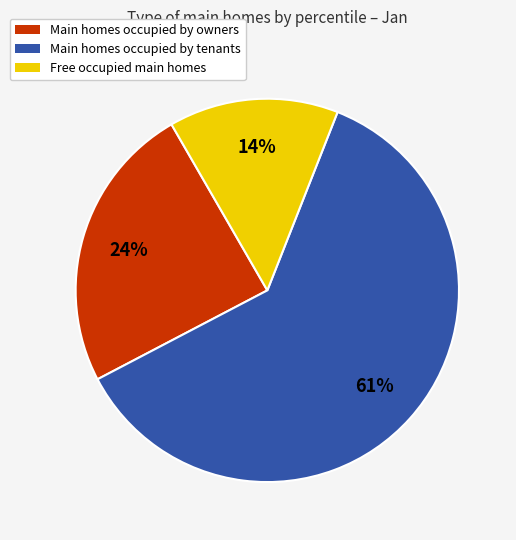

What percentage is the Free occupied main homes slice, to the nearest percent?

14%